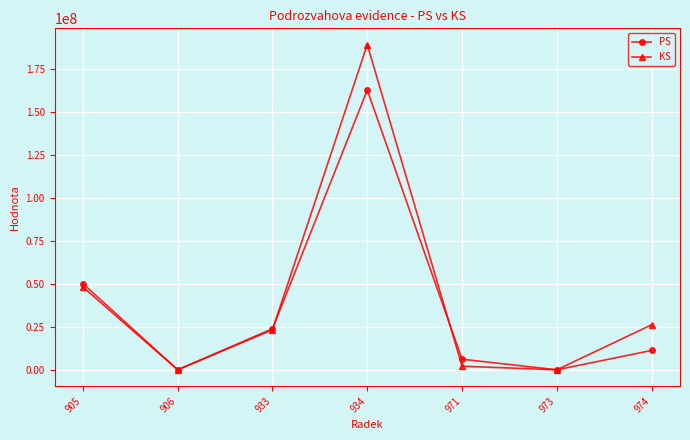

What is the maximum value shown in the chart?

189244466.4